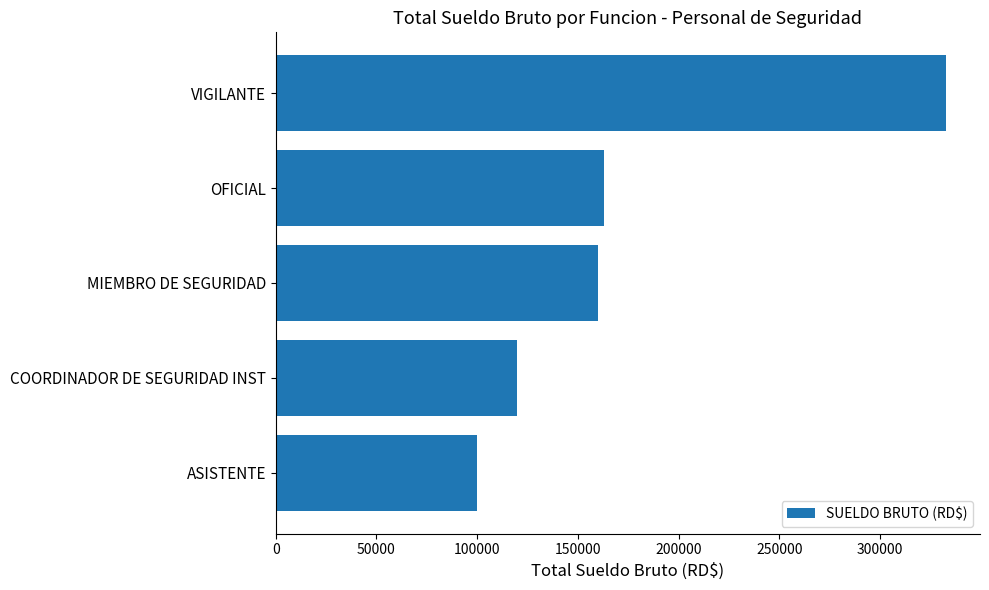

Which has a higher value, COORDINADOR DE SEGURIDAD INST or OFICIAL?

OFICIAL